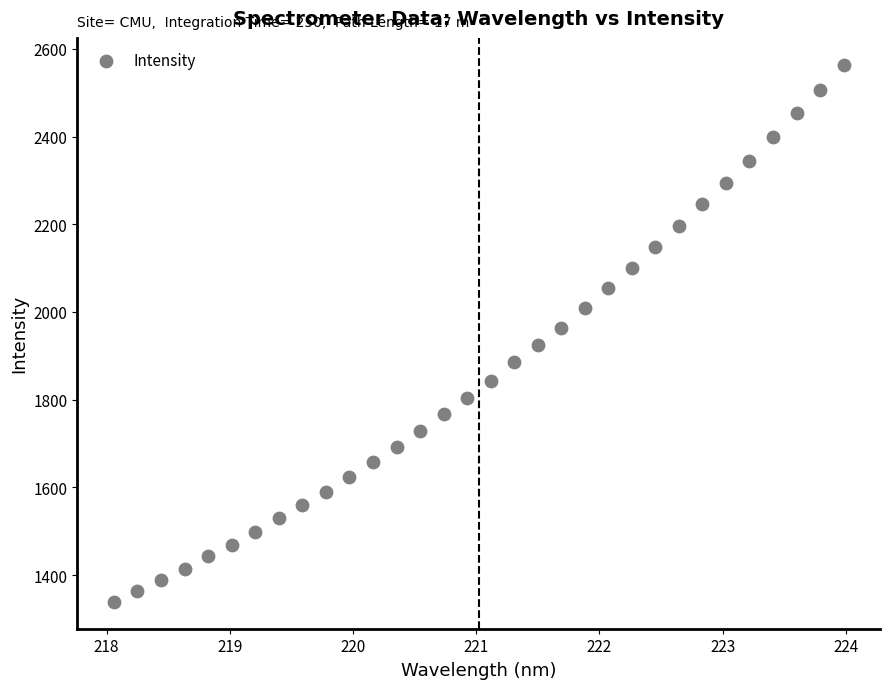

What is the range of Y values (max minus min)?

1224.7